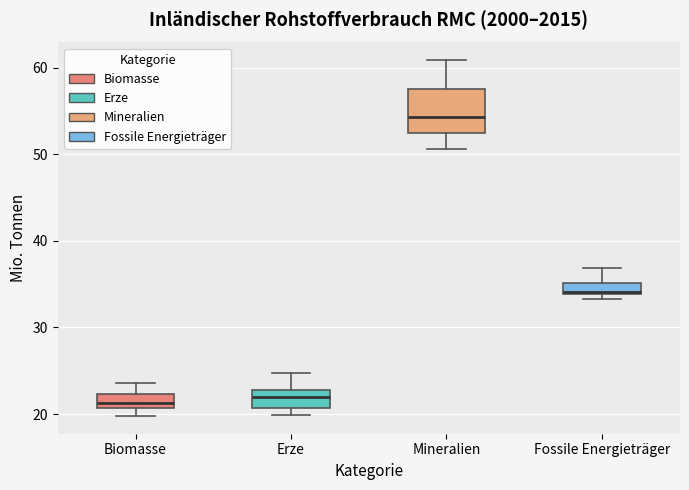

Comparing the boxes themselves (not the whiskers), which one is the tallest?

Mineralien